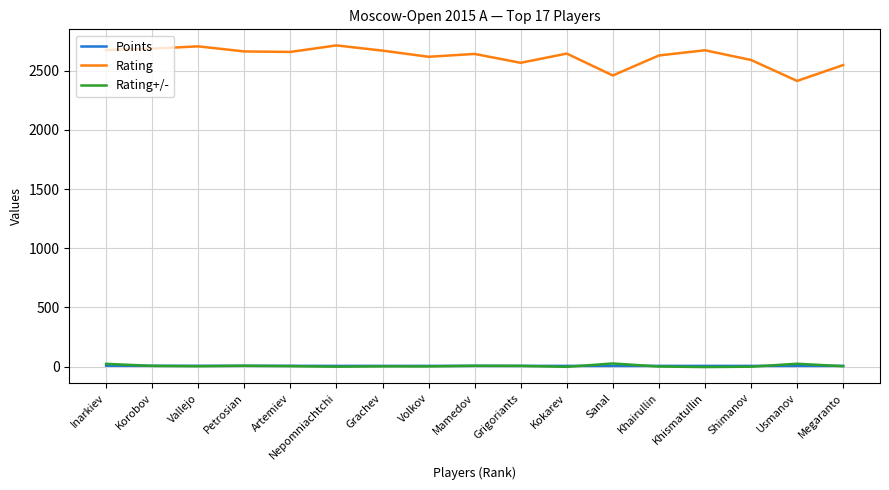

Is it true that Rating equals 2675.0 at Inarkiev?

True